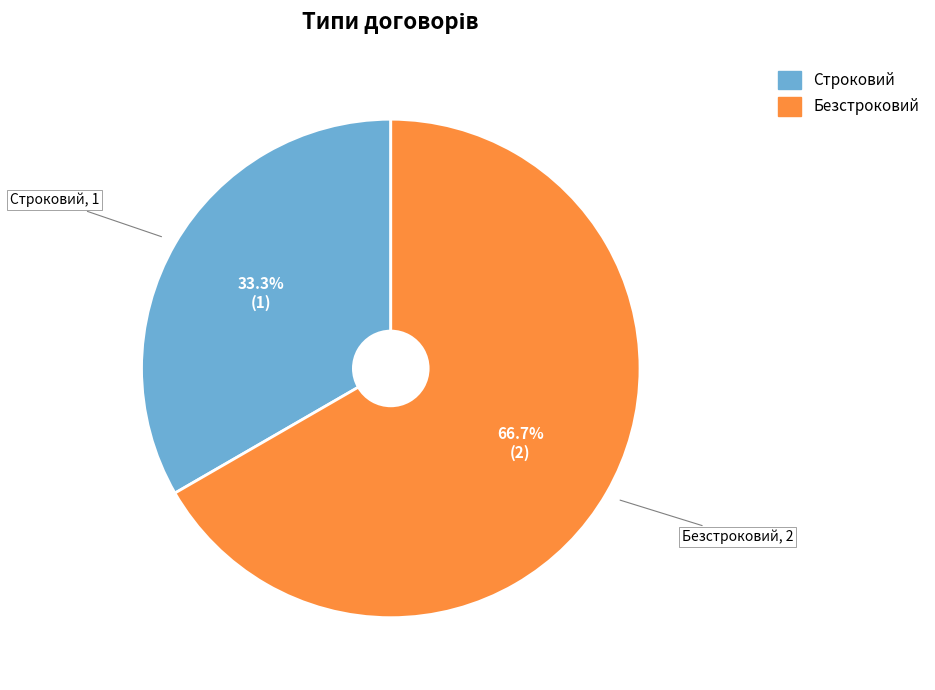

Is it true that Строковий is 24% of the pie?

False